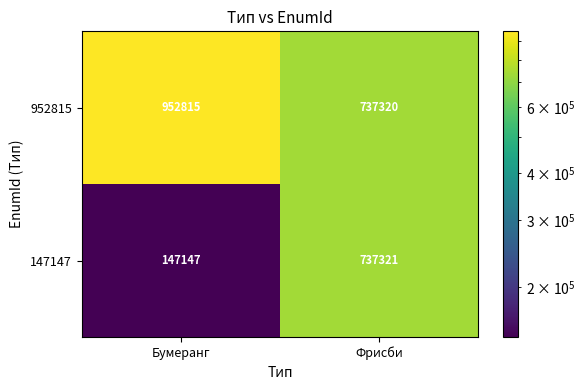

Reading right to left, extract all data points from this chart.

952815: Фрисби=737320	Бумеранг=952815
147147: Фрисби=737321	Бумеранг=147147